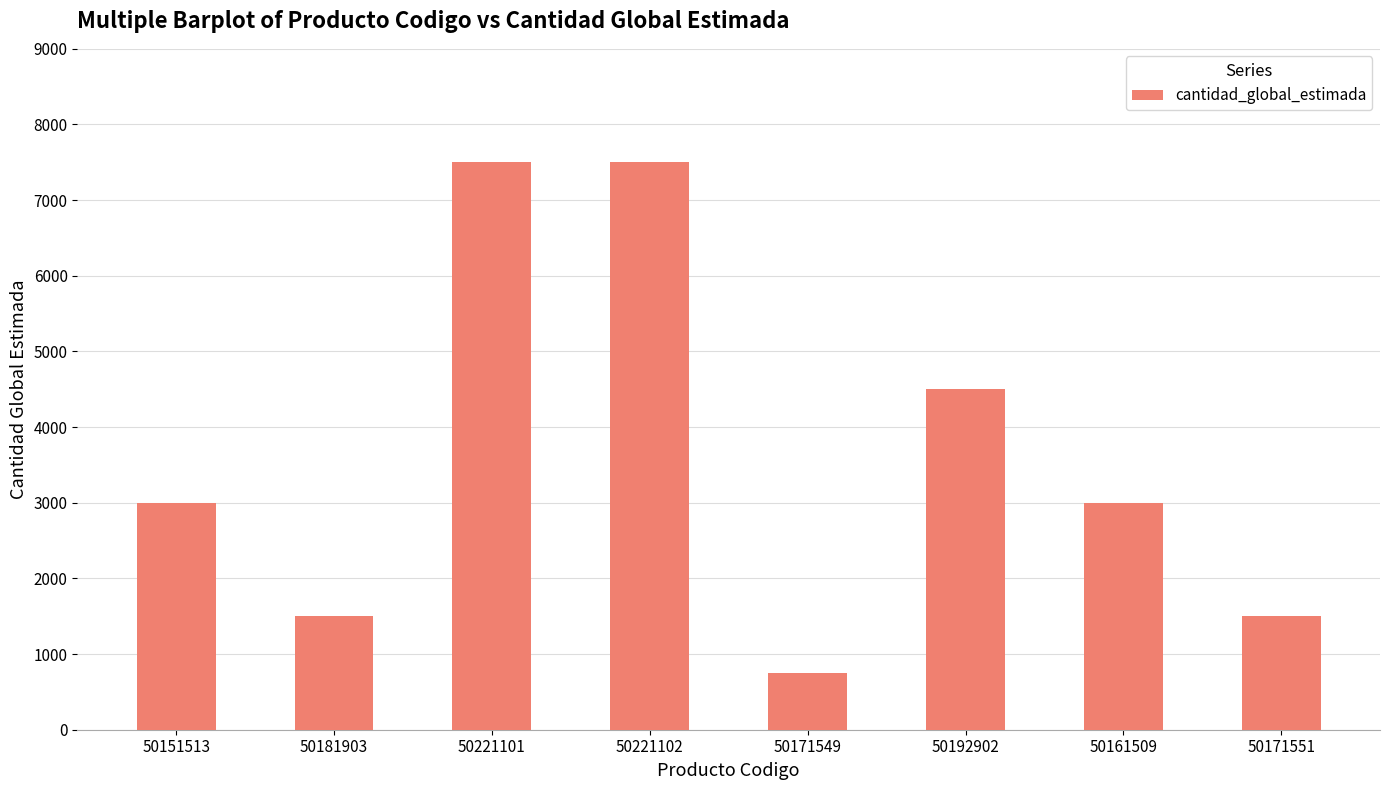

What value does the data have at 50171551?

1500